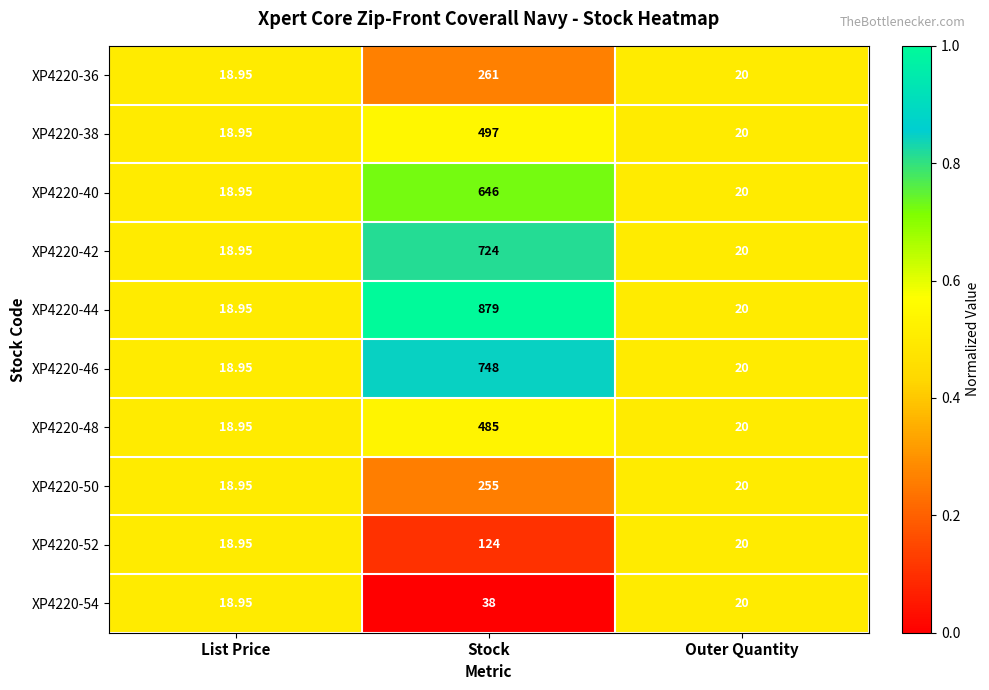

At which category is the sum across all series the highest?

Stock